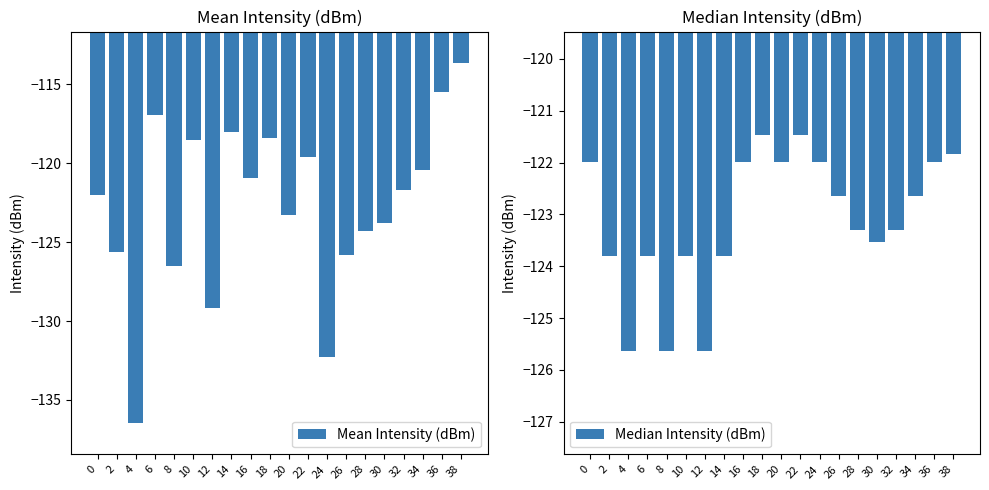

Where does the Mean Intensity (dBm) series first go above -121?

6